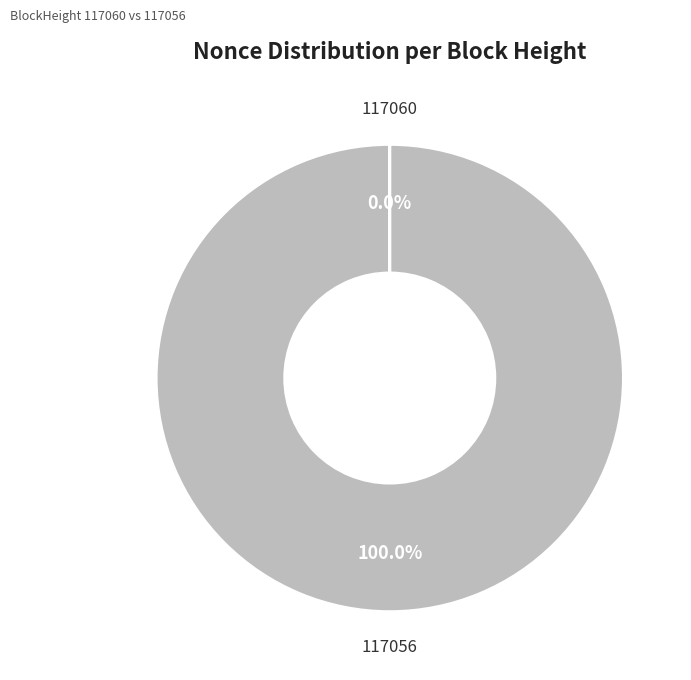

Is there any slice that represents more than half of the pie?

Yes